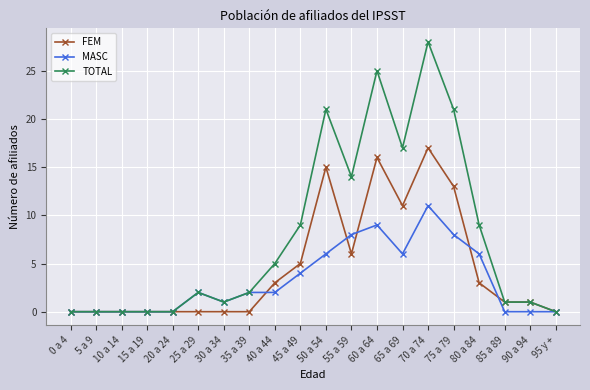

What is the difference between the second highest and minimum values in the FEM series?

16